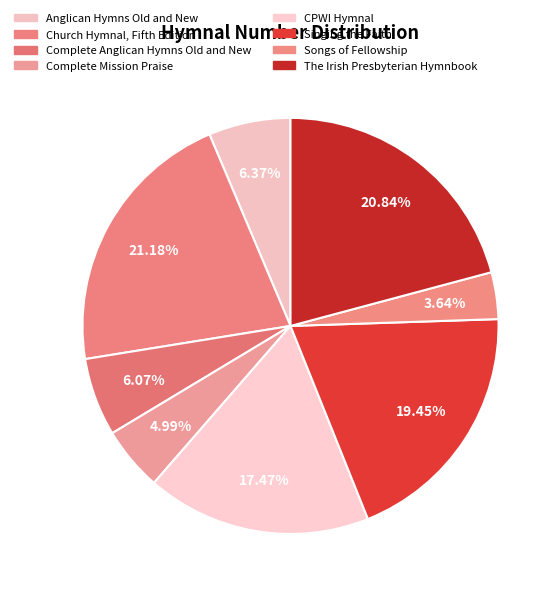

To the nearest percent, what percentage of the pie is CPWI Hymnal?

17%